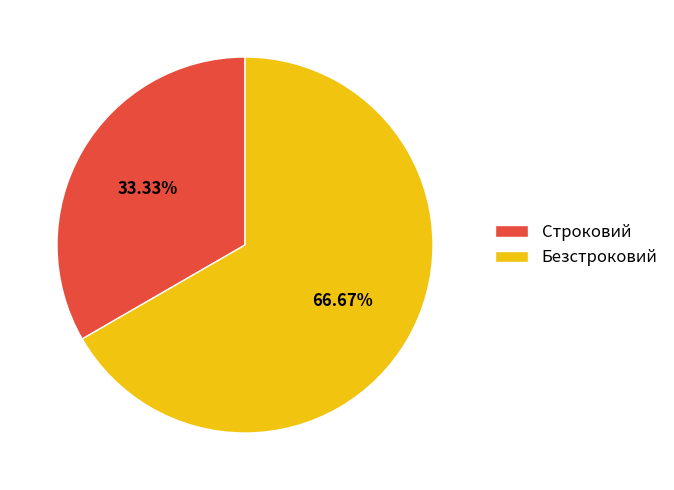

To the nearest percent, what percentage of the pie is Строковий?

33%